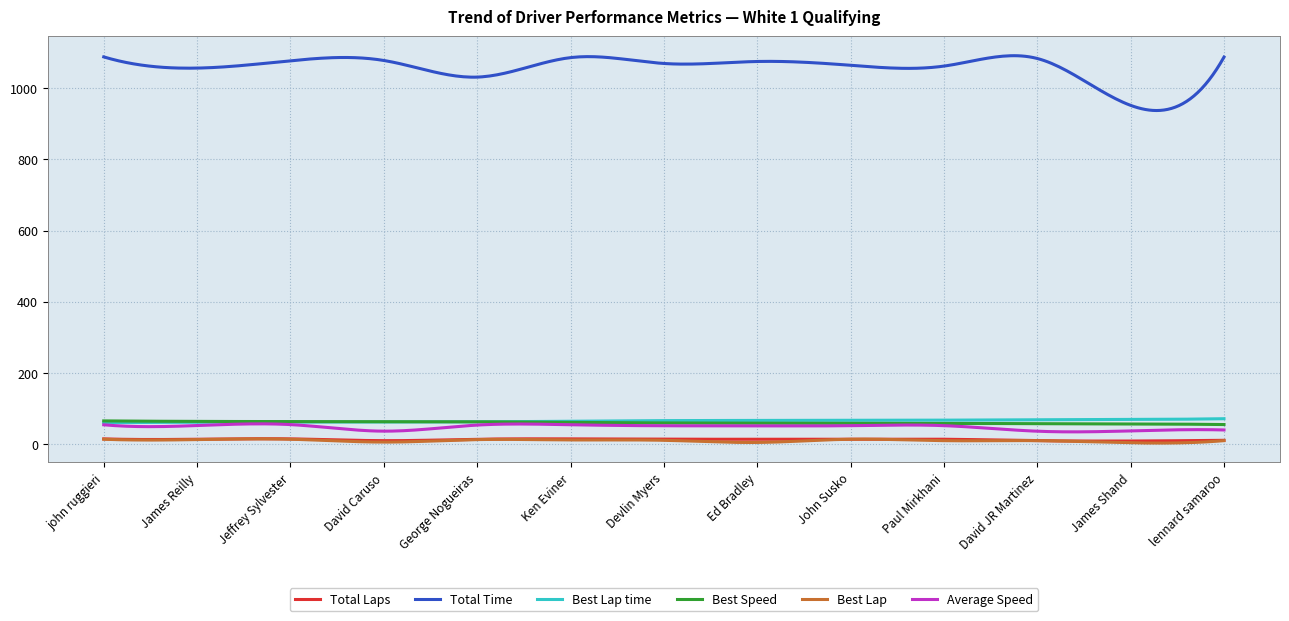

True or false: Best Lap time has more than 0 points higher than both neighbors.

True